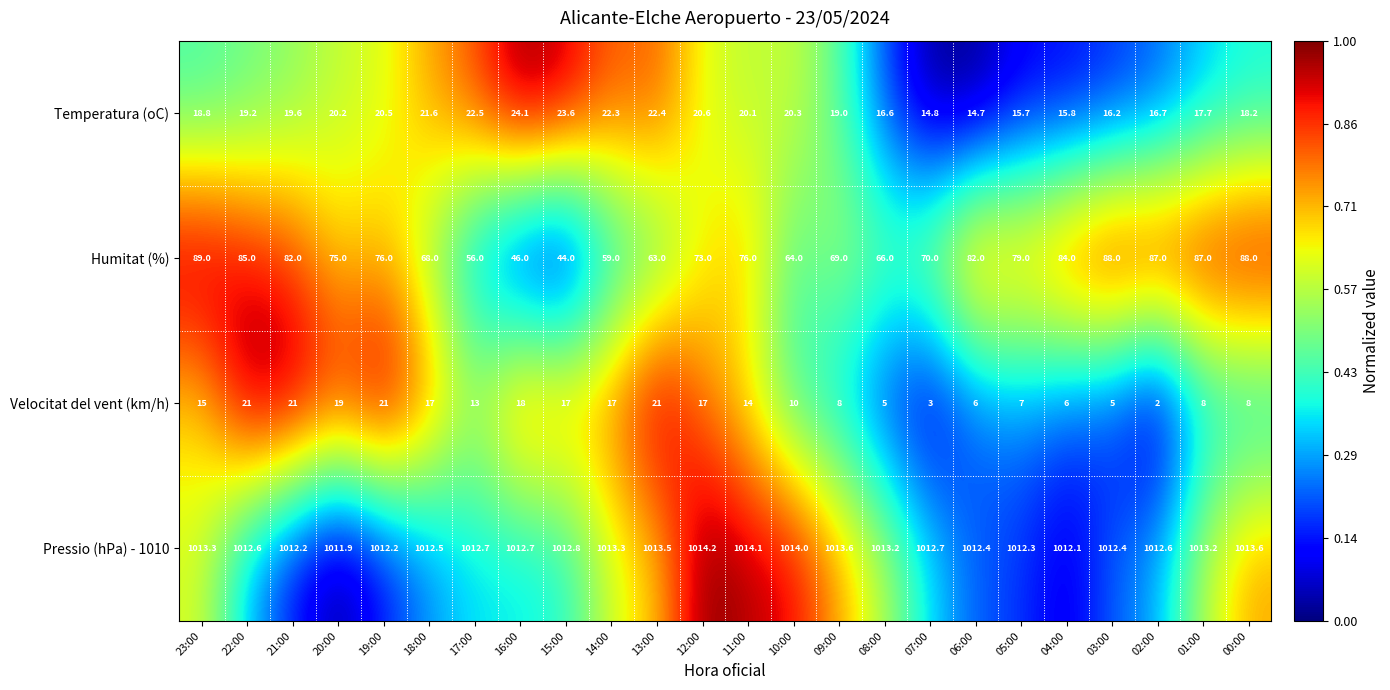

What is the minimum value shown in the chart?

2.0